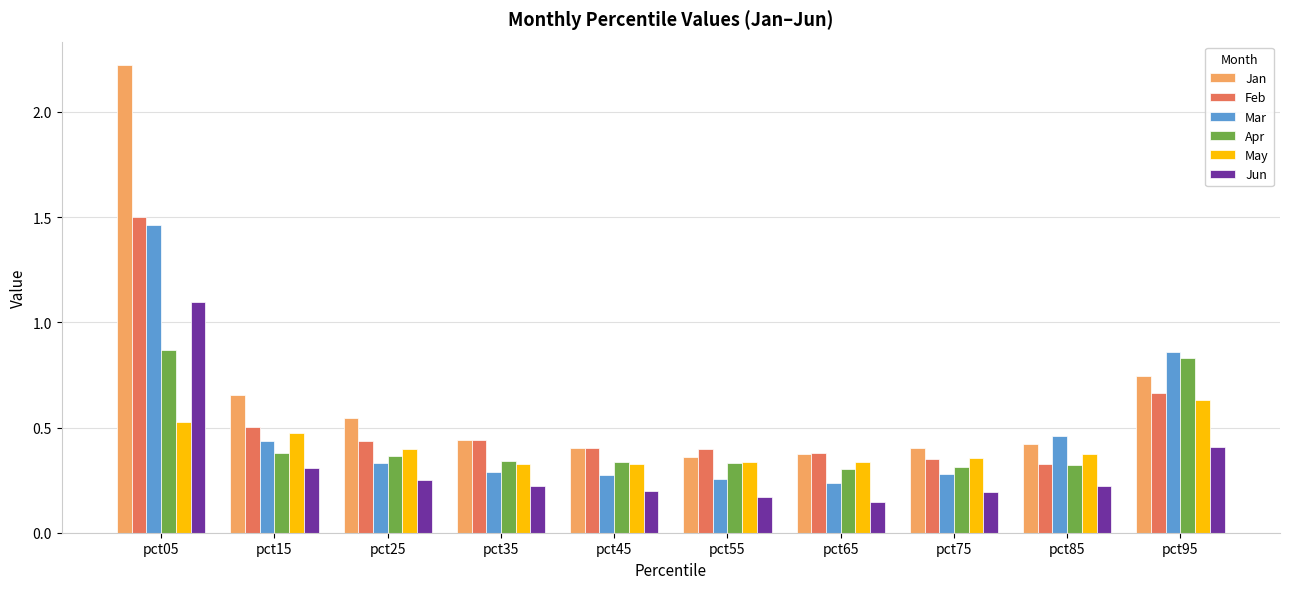

How many groups of bars are there?

10